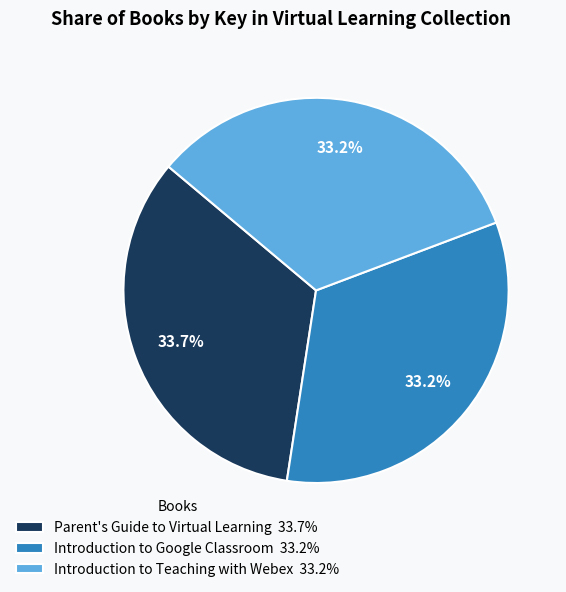

How many segments does this pie chart have?

3